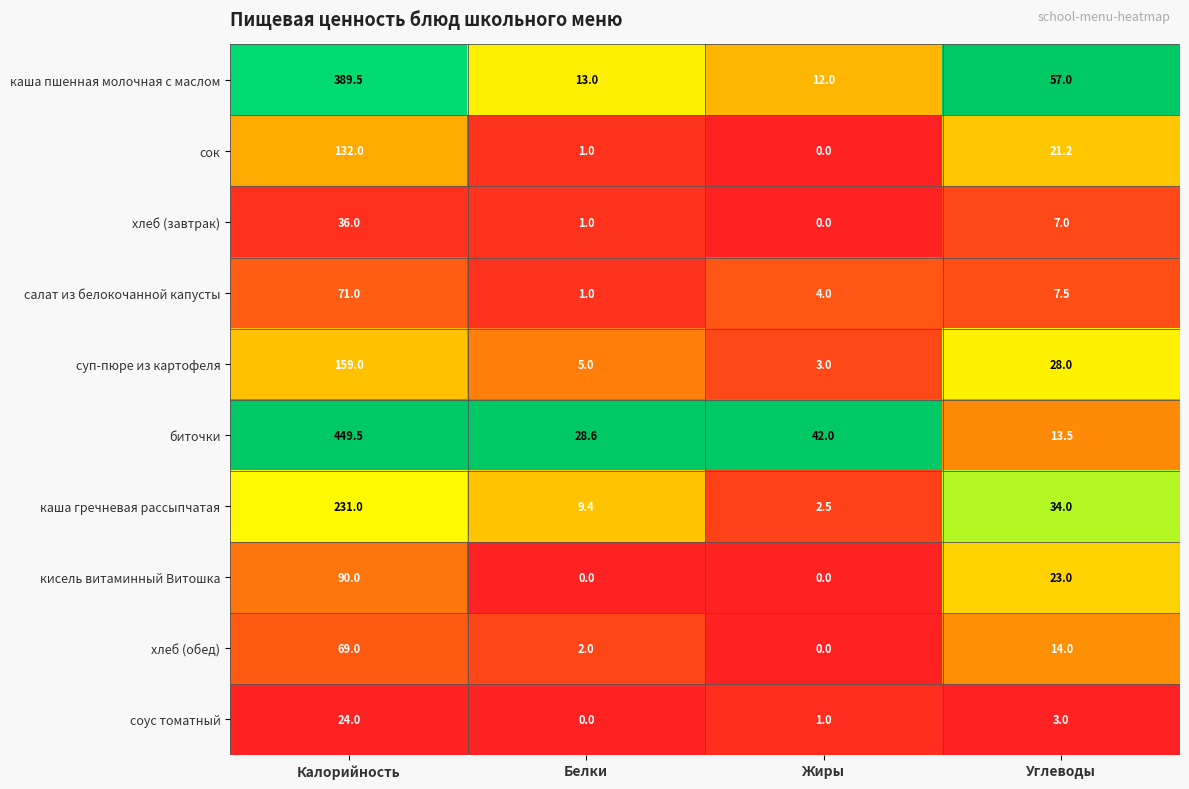

True or false: соус томатный has a value of 0.0 at Белки.

True